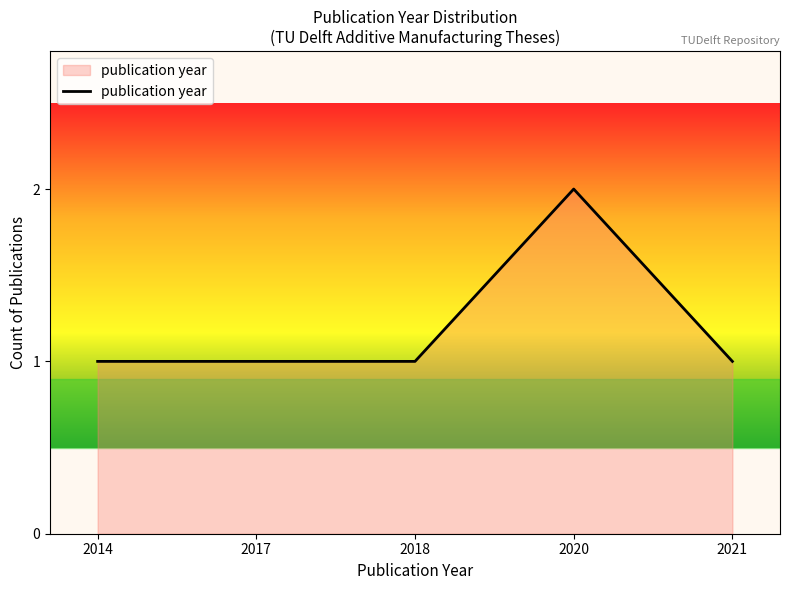

What is the change in value from 2014 to 2020?

+1